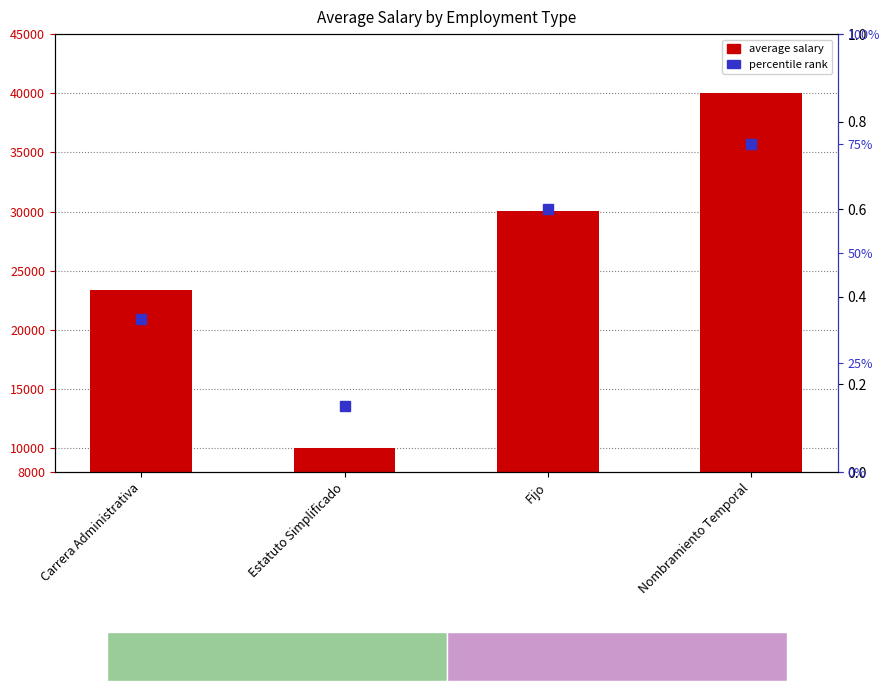

What is the average value?

25871.5